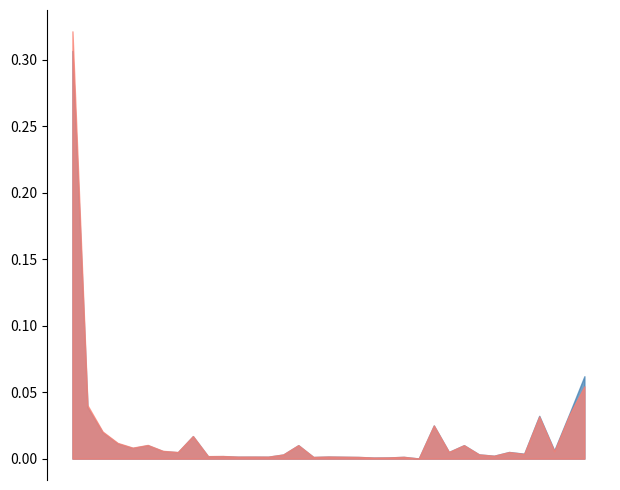

True or false: Pre-AB 85 Health Vehicle License Fees Rate and Pre-AB 85 Health Sales Tax Rate cross at least once.

True